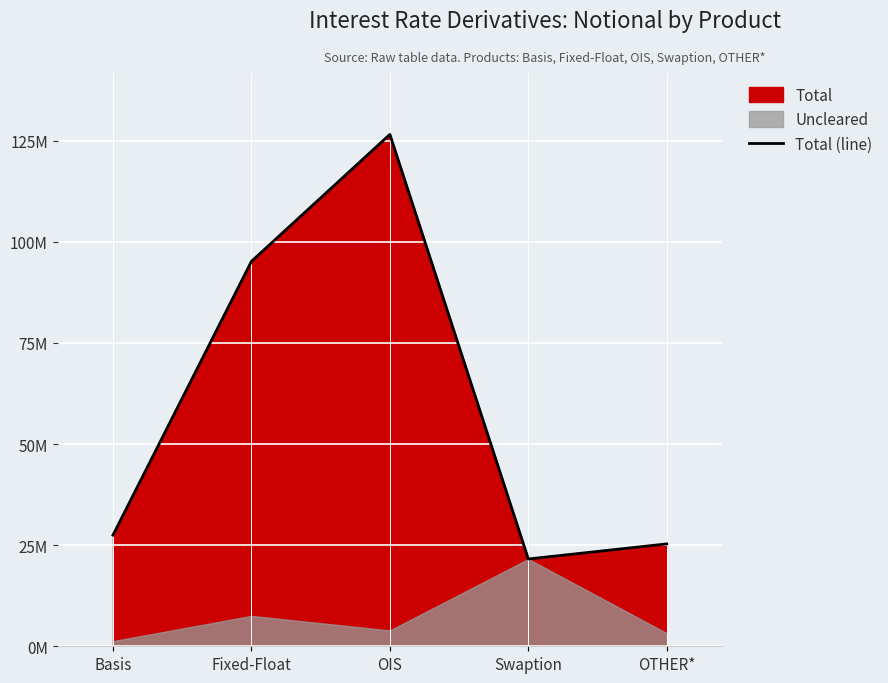

How many interior local valleys (lower than both neighbors) does the data have?

1